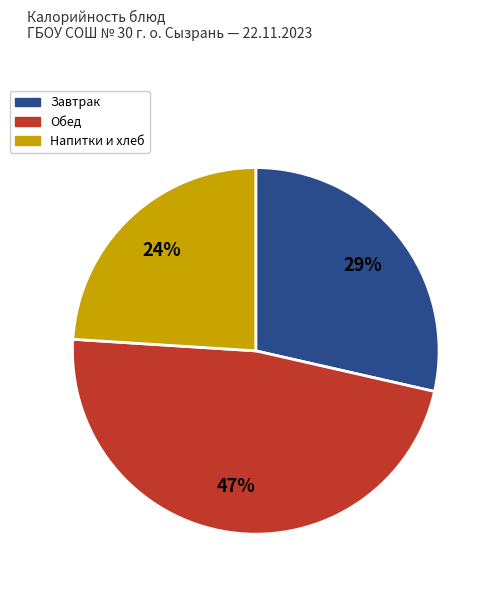

To the nearest percent, what is the average slice percentage?

33%